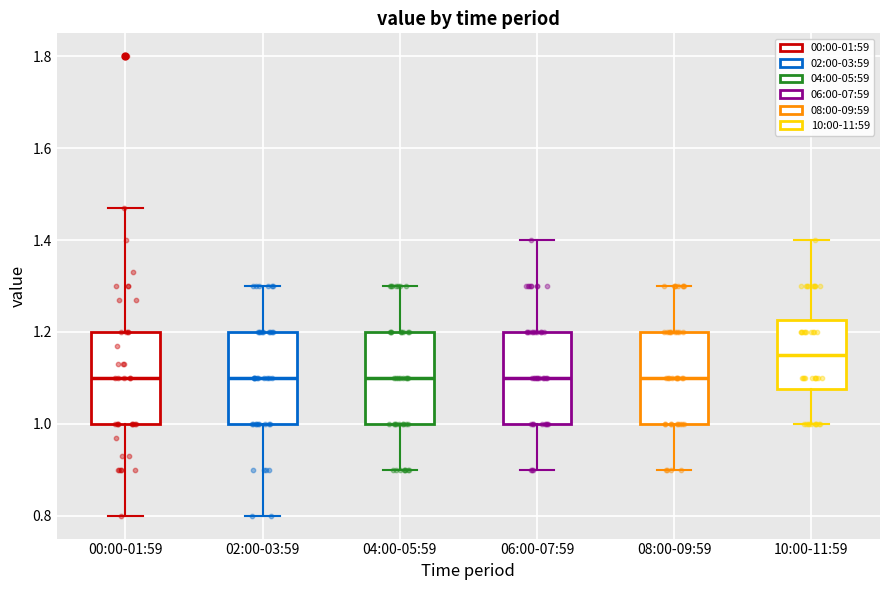

Reading left to right, read every box against the y-axis: the position of its median line, the range the box covers, and the ends of its whiskers. The values are not printed on the chart, so give them approximately, as read against the axis.

00:00-01:59: median 1.10, box 1.00 to 1.20, whiskers 0.80 to 1.48
02:00-03:59: median 1.10, box 1.00 to 1.20, whiskers 0.80 to 1.30
04:00-05:59: median 1.10, box 1.00 to 1.20, whiskers 0.90 to 1.30
06:00-07:59: median 1.10, box 1.00 to 1.20, whiskers 0.90 to 1.40
08:00-09:59: median 1.10, box 1.00 to 1.20, whiskers 0.90 to 1.30
10:00-11:59: median 1.16, box 1.08 to 1.22, whiskers 1.00 to 1.40